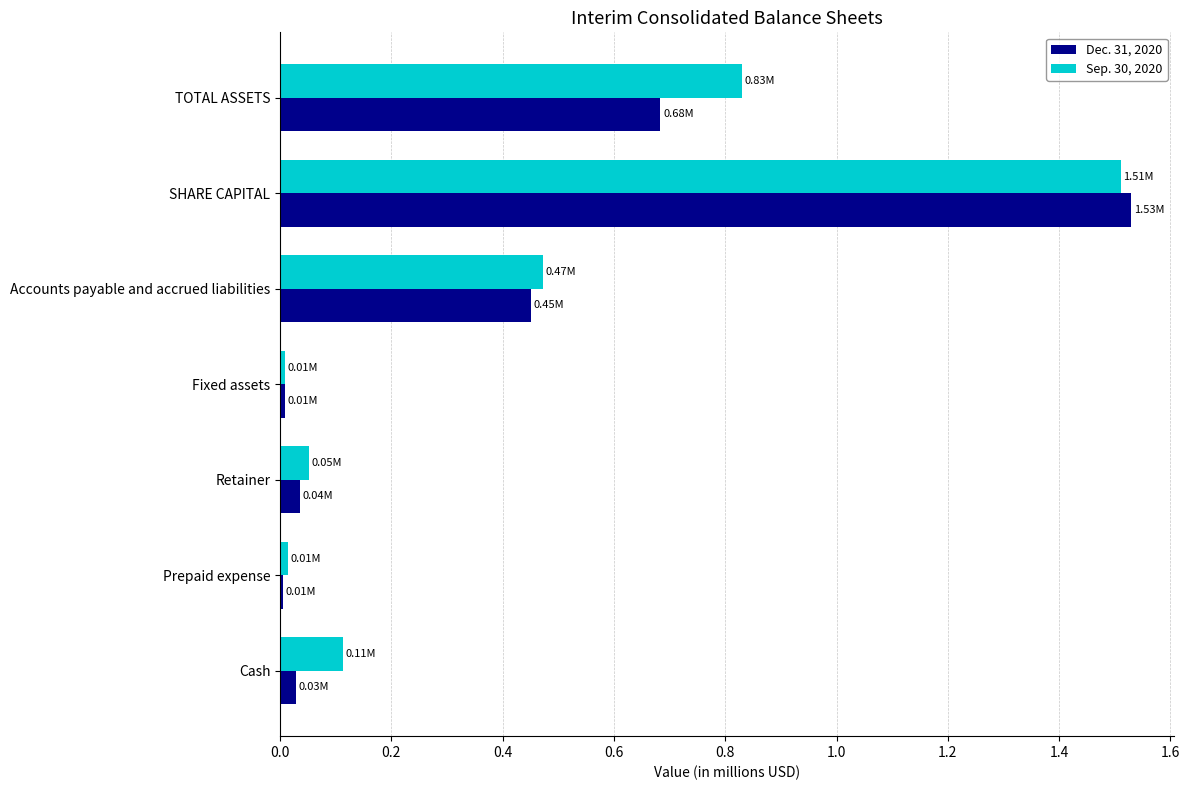

List the series in order of their overall mean, highest first.

Sep. 30, 2020, Dec. 31, 2020